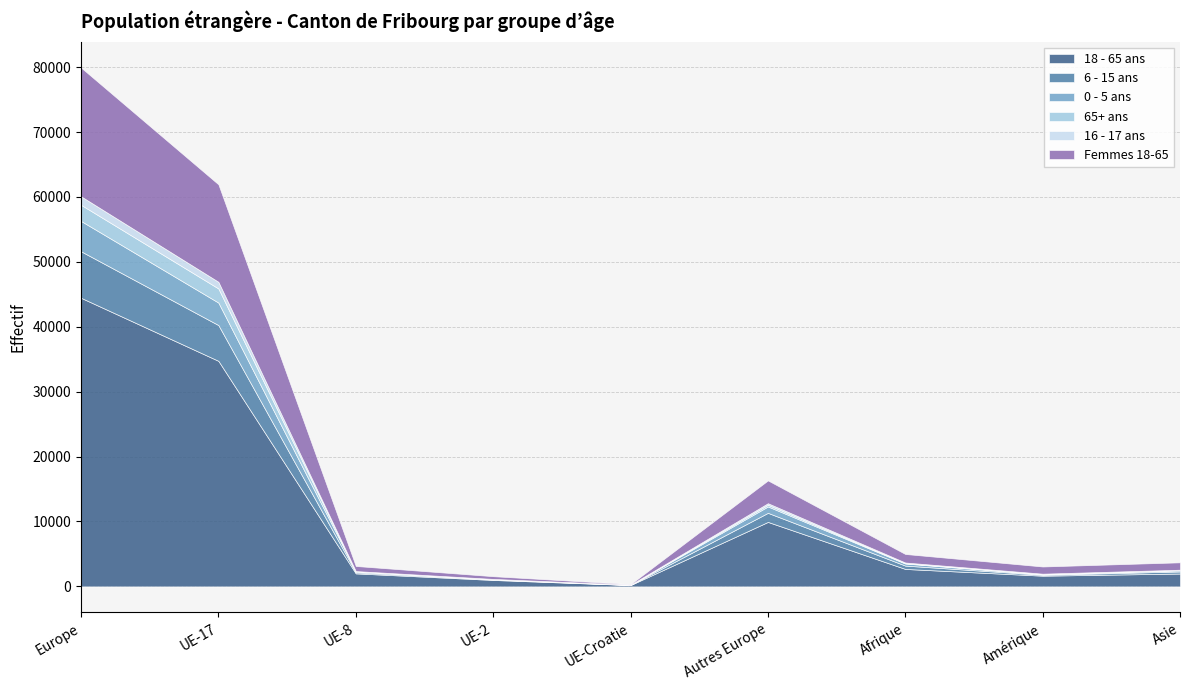

At which label does 18 - 65 ans first exceed 2005?

Europe